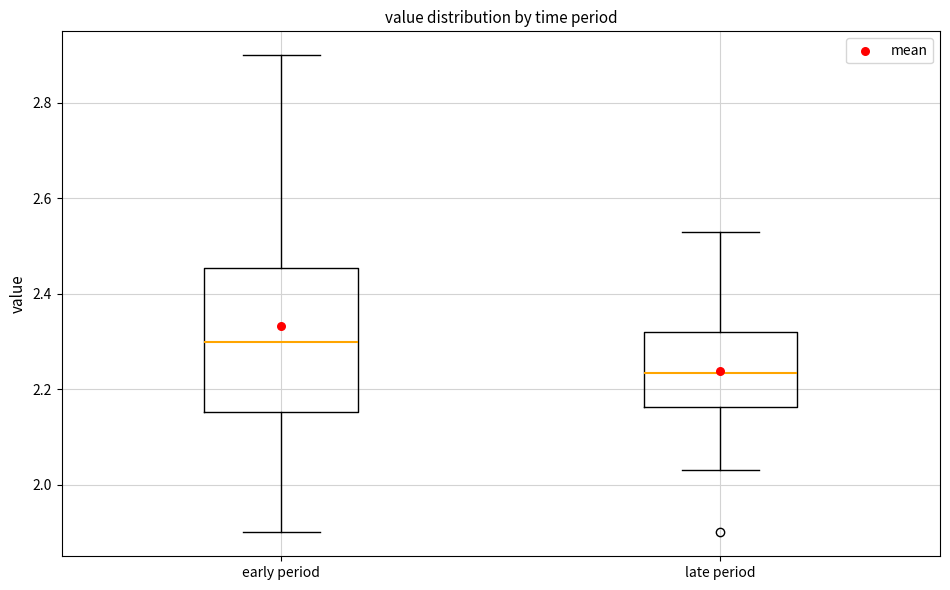

Which box has the highest median line?

early period